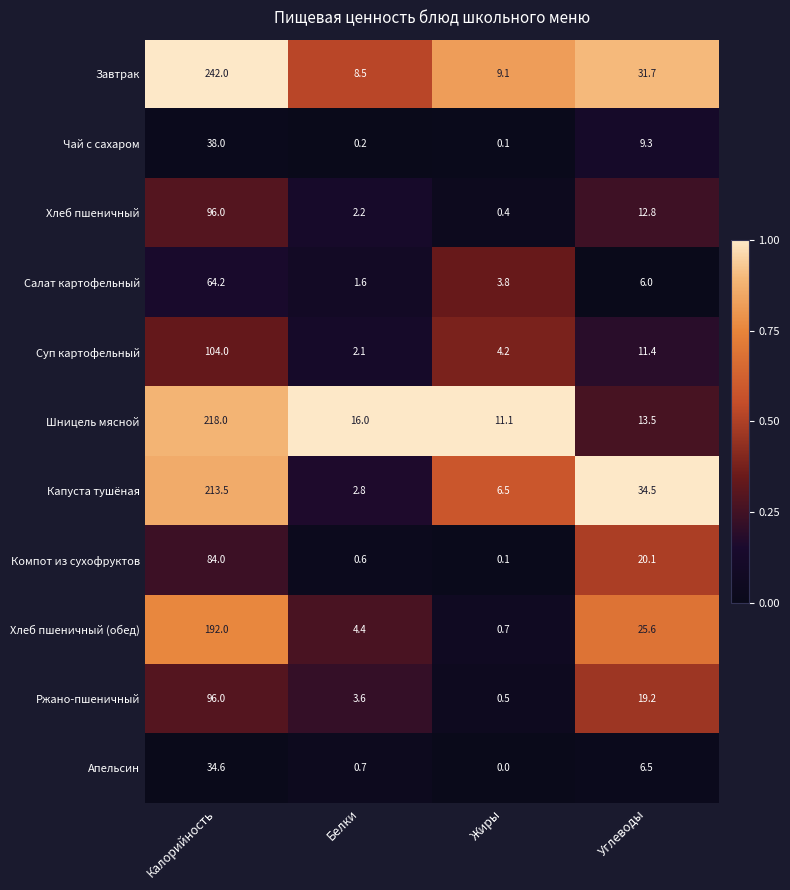

The Шницель мясной series shows 13.5 at Углеводы. True or false?

True